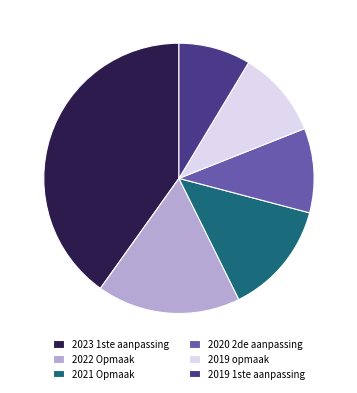

Is there any slice that represents more than half of the pie?

No